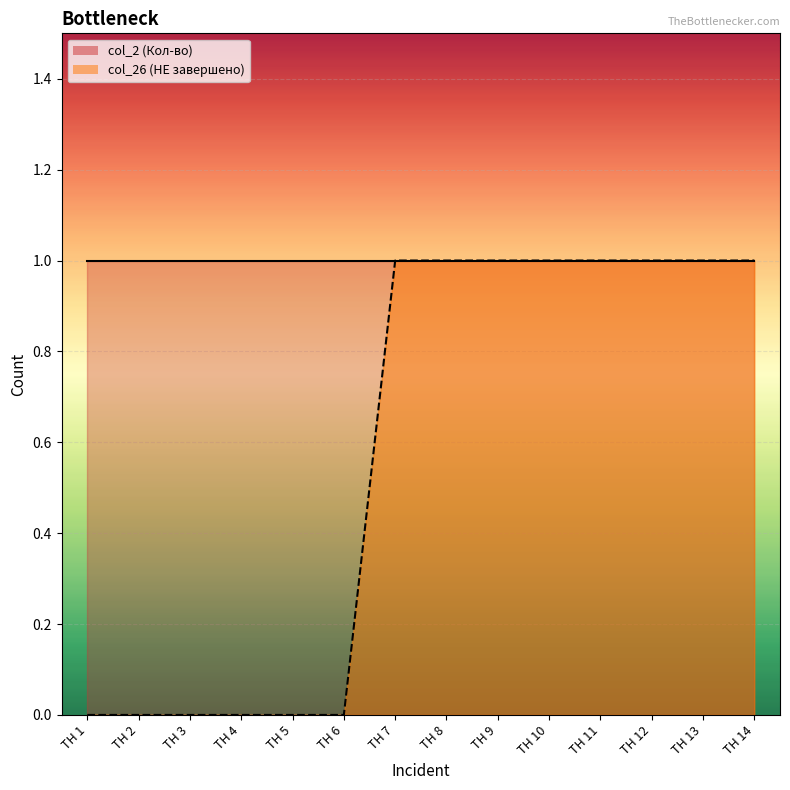

Reading right to left, what are all the values shown in this chart?

col_2 line: 1	1	1	1	1	1	1	1	1	1	1	1	1	1
col_26 line: 1	1	1	1	1	1	1	1	0	0	0	0	0	0